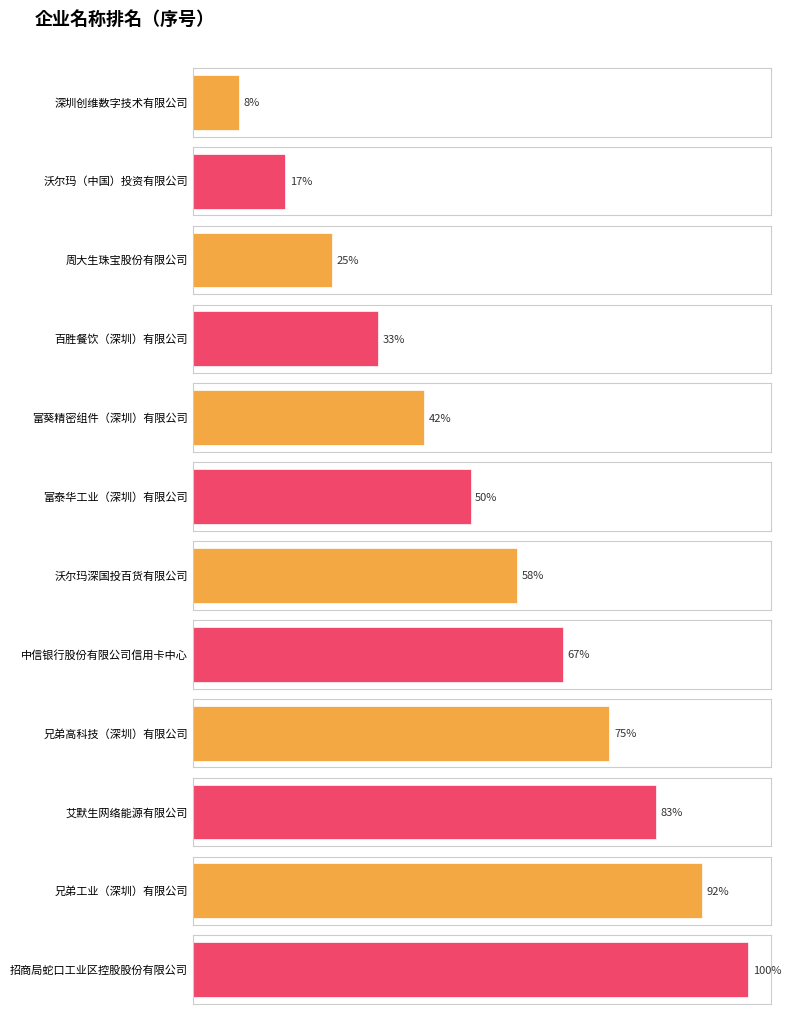

What is the label of the 10th bar from the right?

周大生珠宝股份有限公司